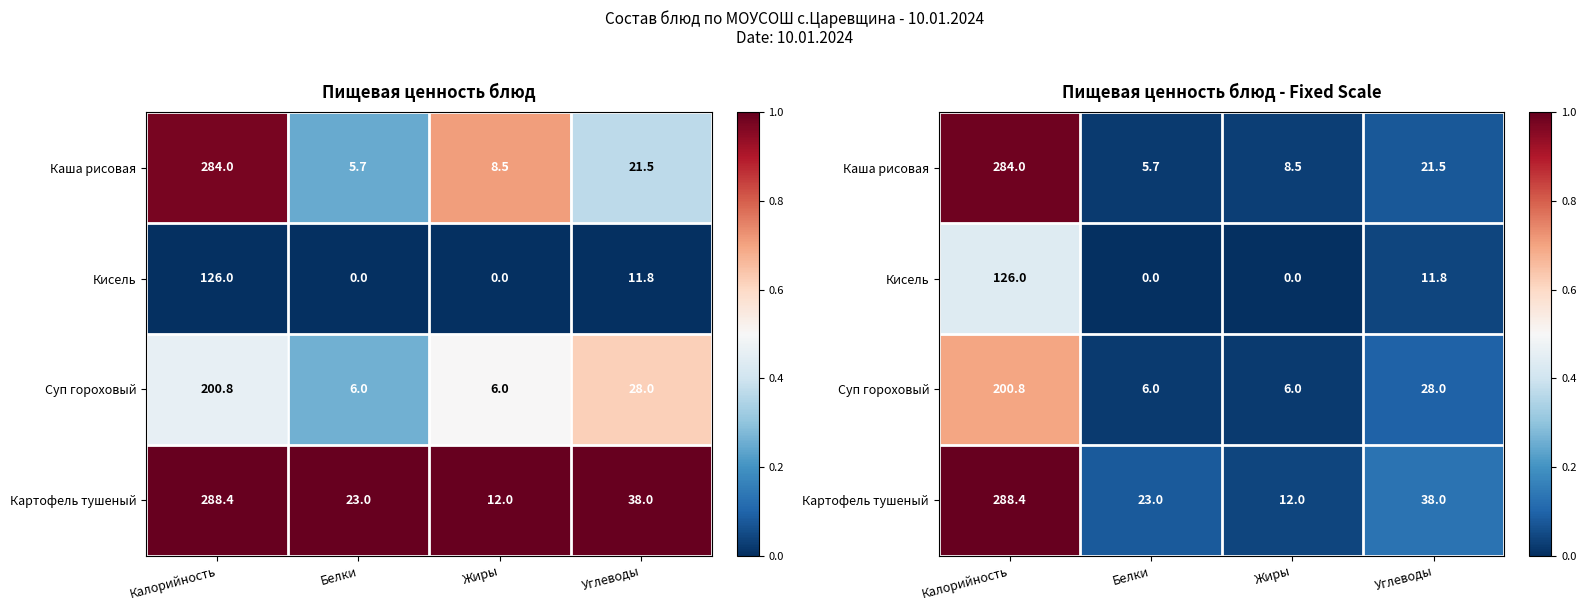

Which has a higher value, Углеводы or Калорийность?

Калорийность